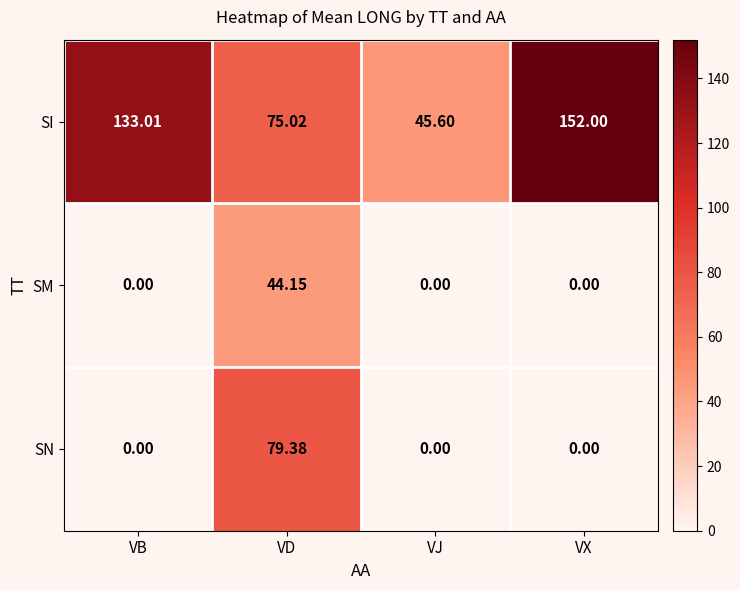

How many data points does each series have?

4